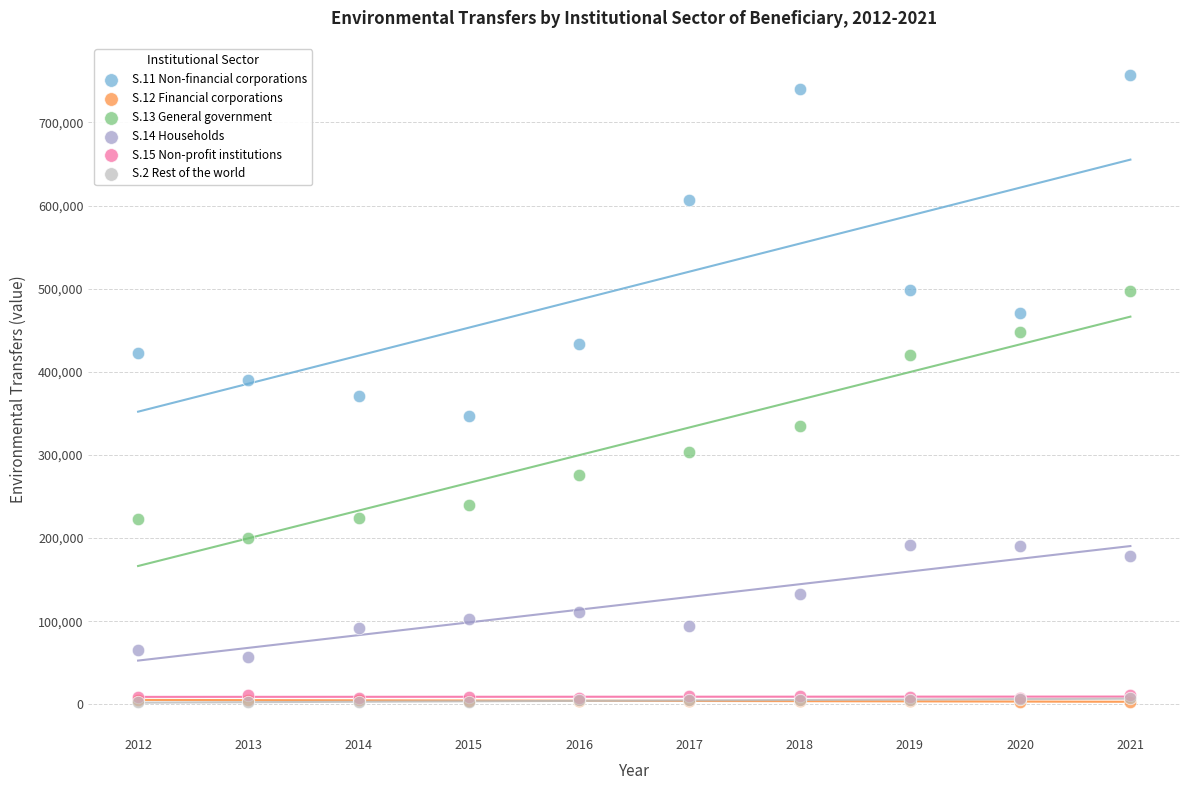

Which series has the widest spread of Y values?

S.11 Non-financial corporations